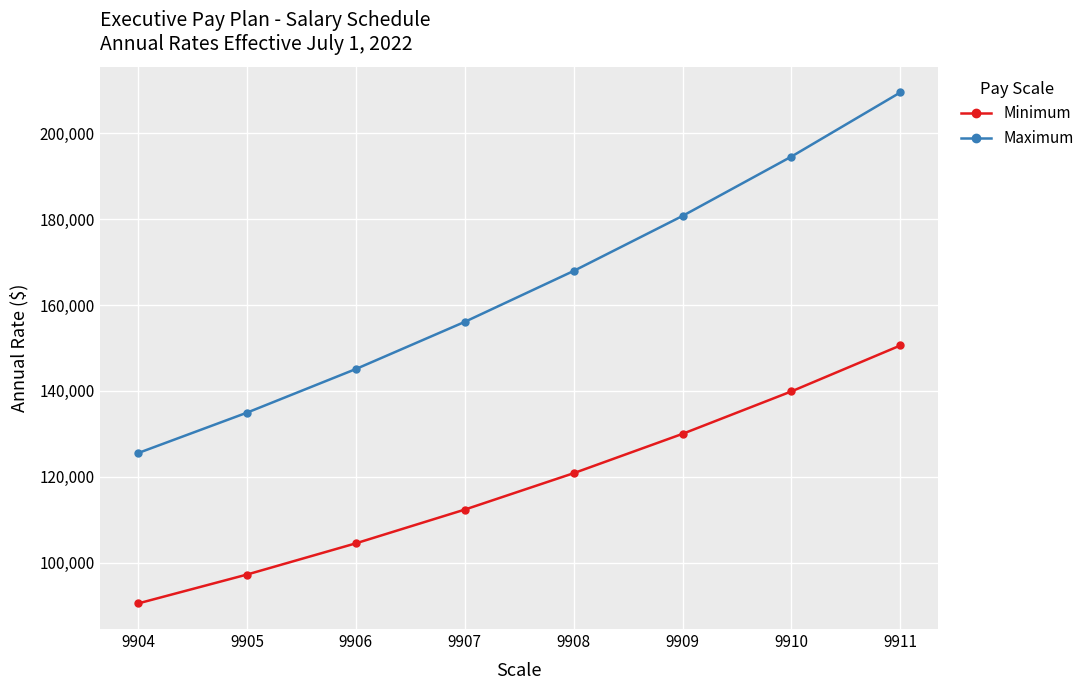

Reading left to right, transcribe all the data shown in this chart.

Minimum: 9904=90477	9905=97210	9906=104485	9907=112342	9908=120826	9909=129992	9910=139887	9911=150582
Maximum: 9904=125508	9905=134923	9906=145088	9907=156077	9908=167940	9909=180758	9910=194588	9911=209535